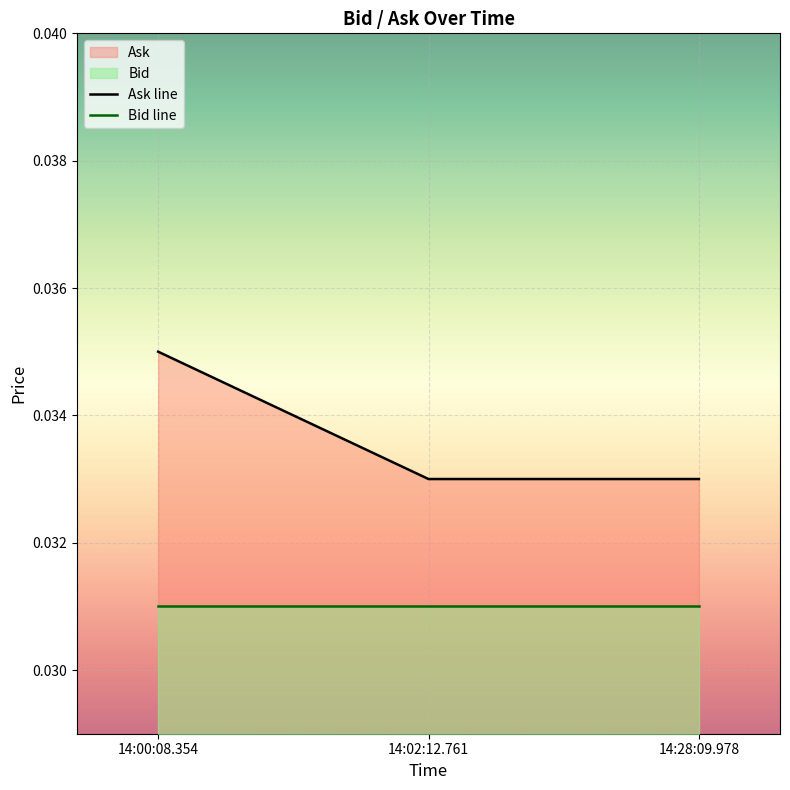

What is the label of the 2nd point from the left?

14:02:12.761